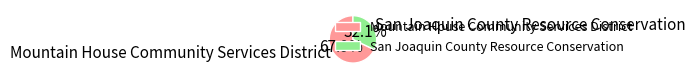

Is the sum of Mountain House Community Services District and San Joaquin County Resource Conservation greater than half?

Yes